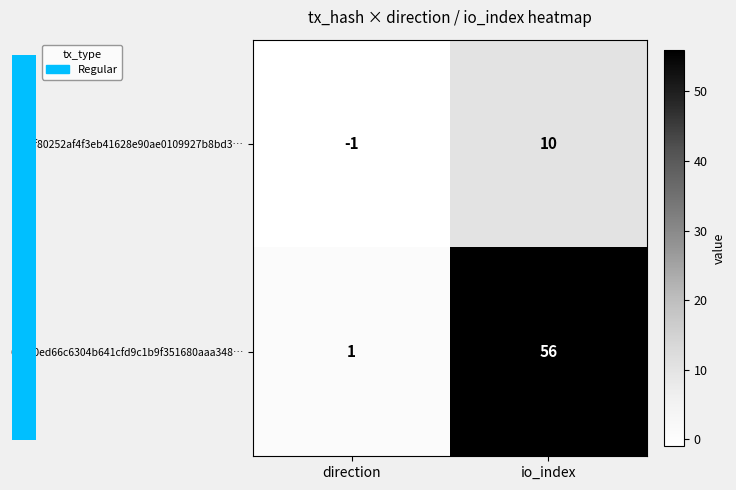

Reading left to right, extract all data points from this chart.

061cf80252af4f3eb41628e90ae0109927b8bd3…: -1	10
643a0ed66c6304b641cfd9c1b9f351680aaa348…: 1	56